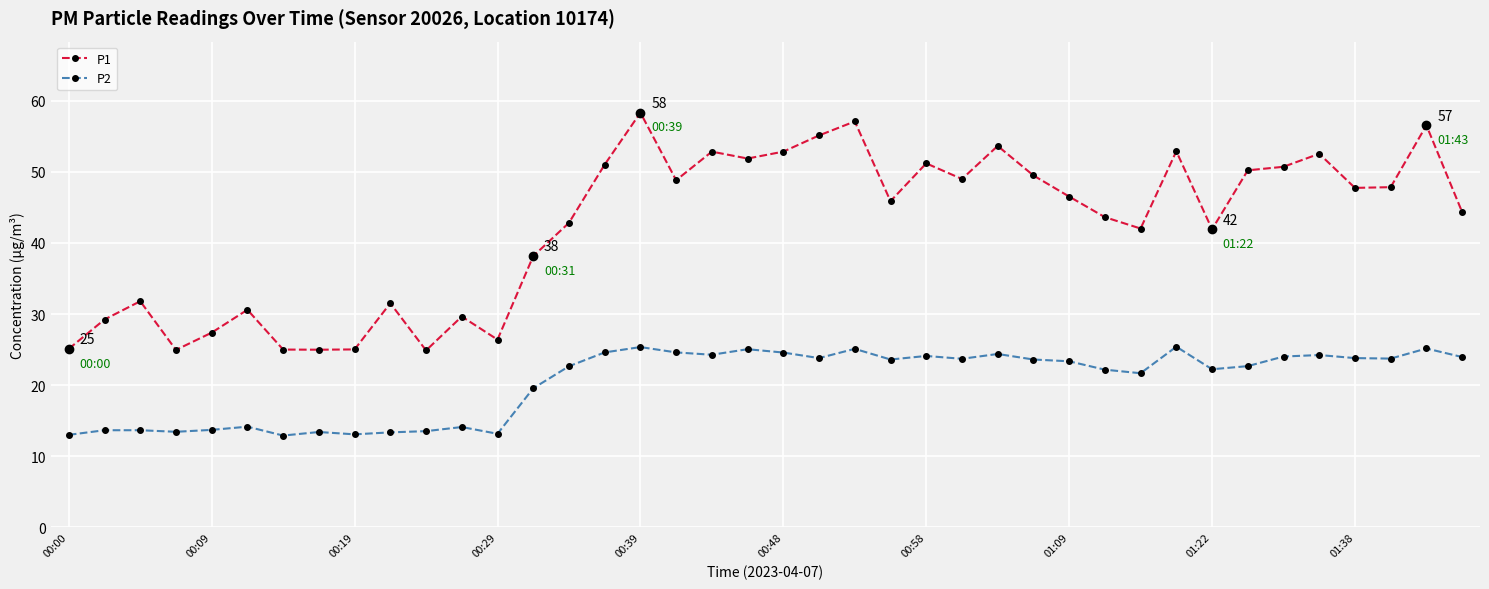

What is the greatest value displayed?

58.3